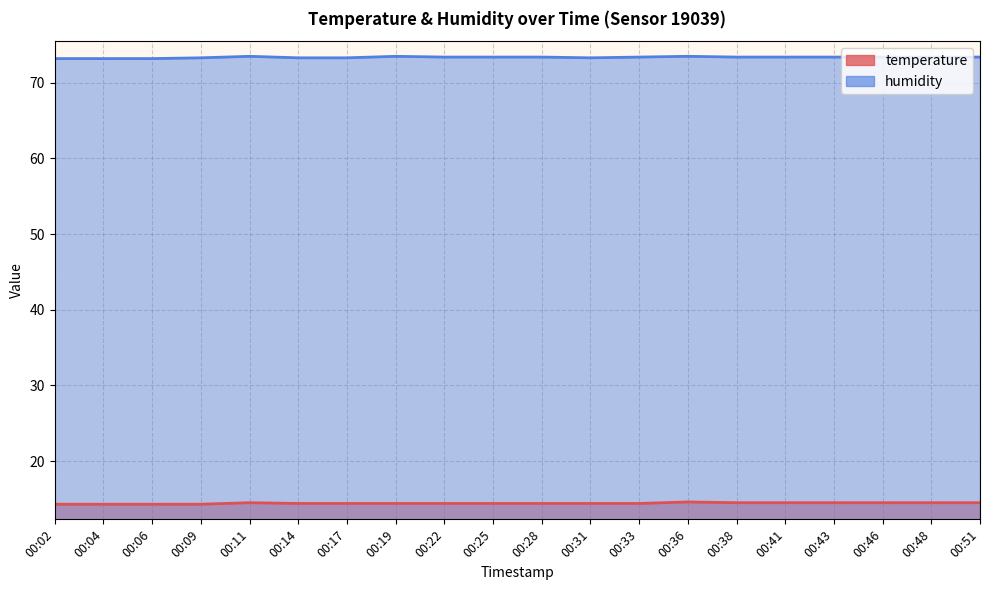

Reading right to left, transcribe all the data shown in this chart.

temperature: 00:51=14.5	00:48=14.5	00:46=14.5	00:43=14.5	00:41=14.5	00:38=14.5	00:36=14.6	00:33=14.4	00:31=14.4	00:28=14.4	00:25=14.4	00:22=14.4	00:19=14.4	00:17=14.4	00:14=14.4	00:11=14.5	00:09=14.3	00:06=14.3	00:04=14.3	00:02=14.3
humidity: 00:51=73.4	00:48=73.4	00:46=73.4	00:43=73.4	00:41=73.4	00:38=73.4	00:36=73.5	00:33=73.4	00:31=73.3	00:28=73.4	00:25=73.4	00:22=73.4	00:19=73.5	00:17=73.3	00:14=73.3	00:11=73.5	00:09=73.3	00:06=73.2	00:04=73.2	00:02=73.2